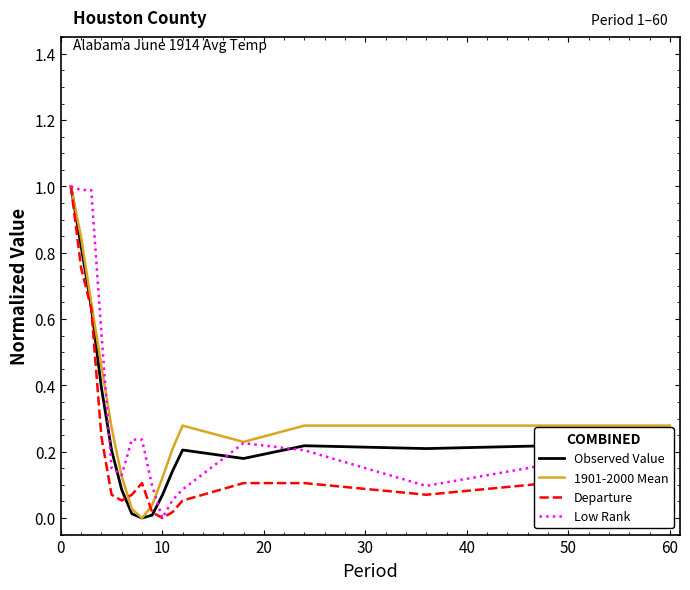

What is the greatest value displayed?

1.0